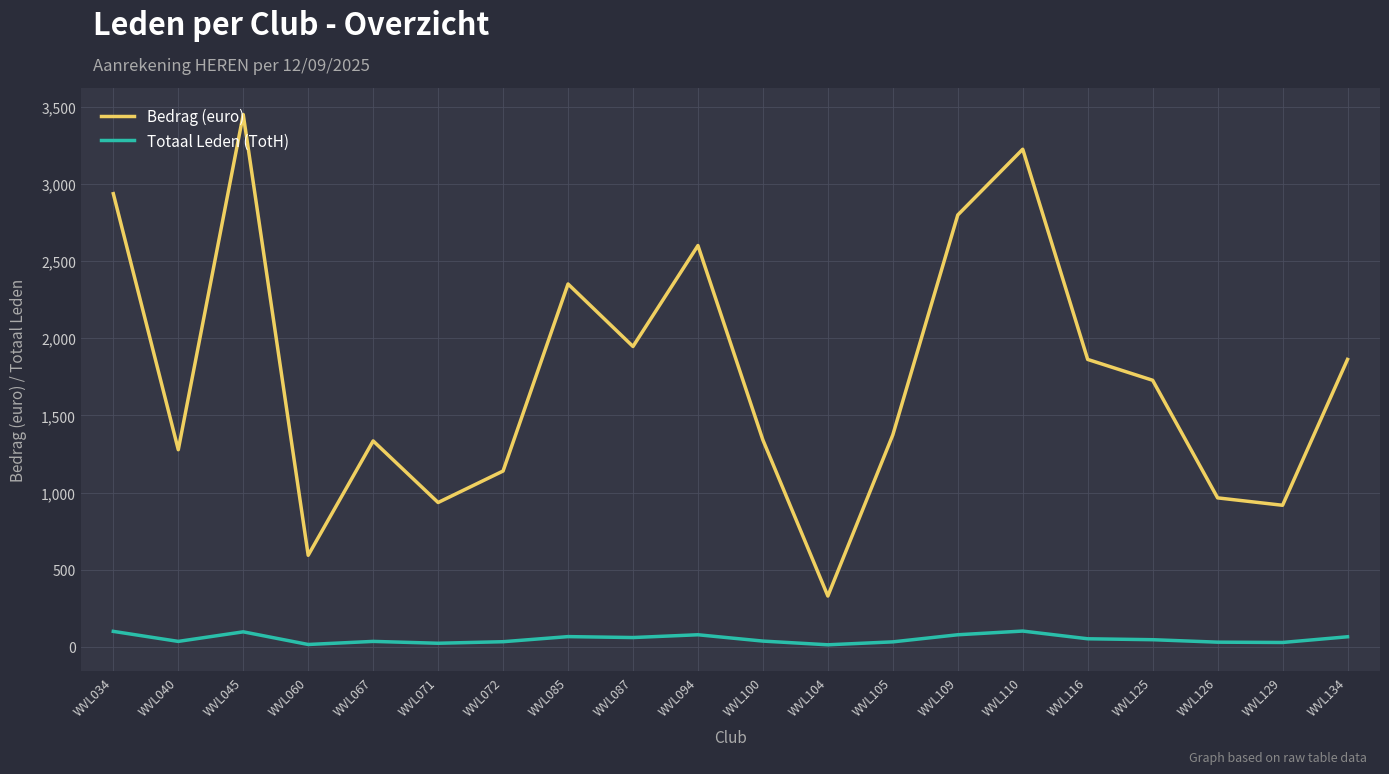

What value does the Bedrag (euro) series have at WVL087?

1947